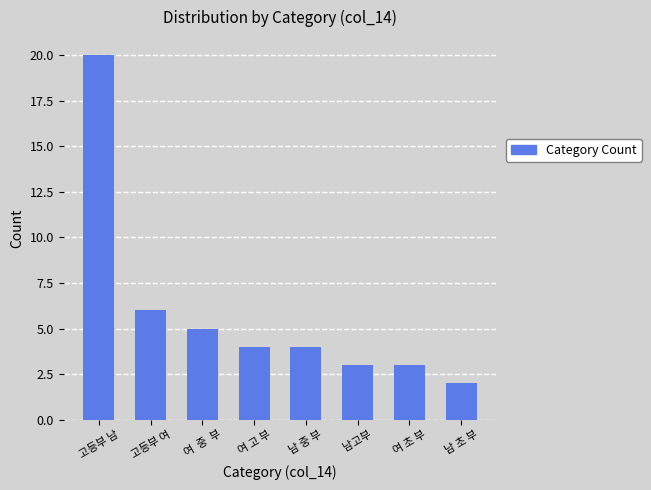

How many data points does each series have?

8